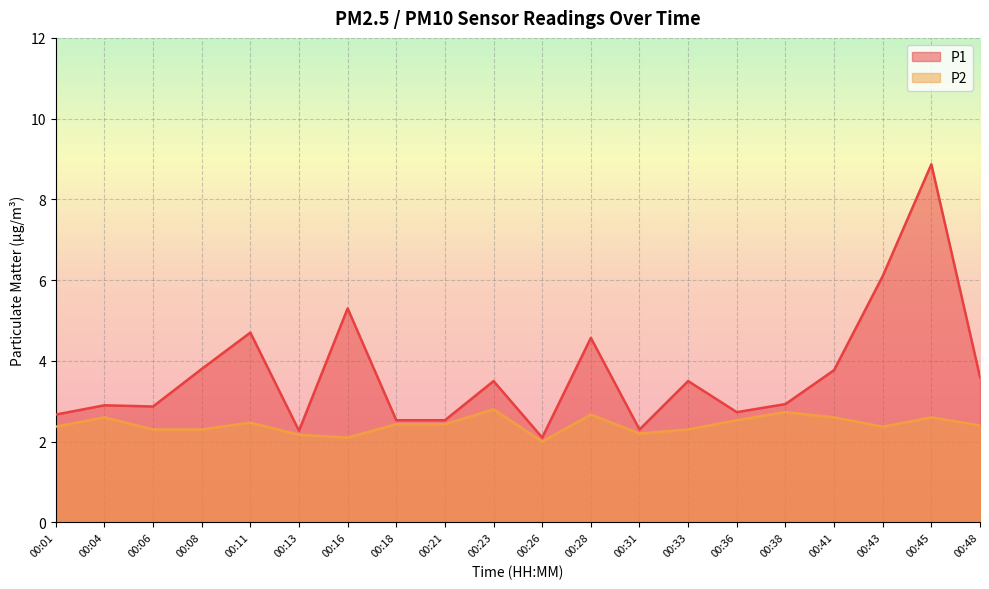

What are all the series names shown in the legend?

P1, P2